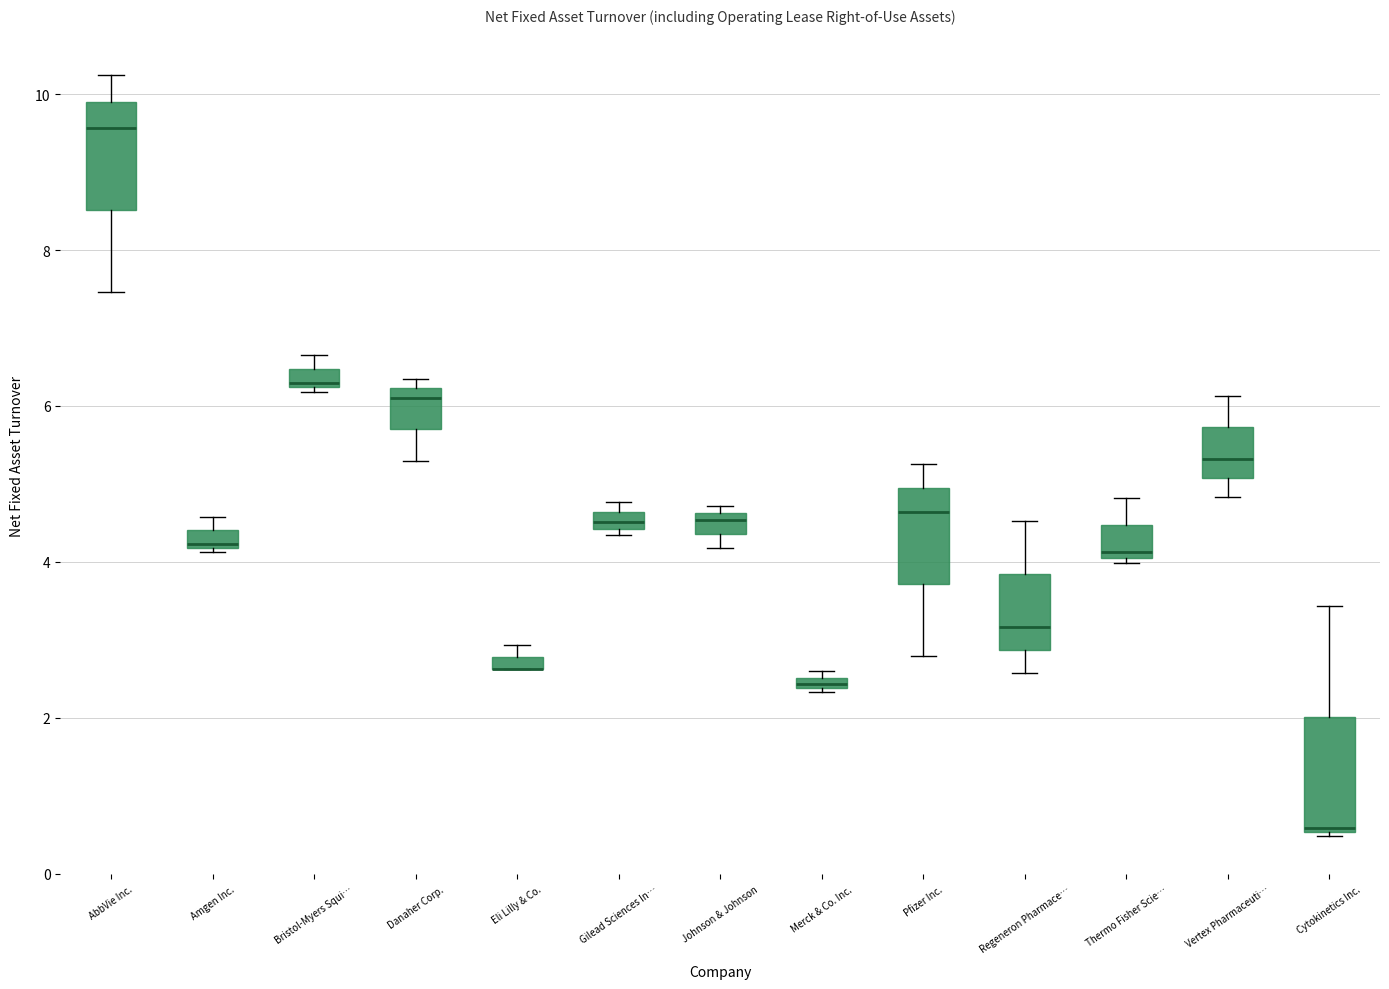

Where is the upper edge of the box for Merck & Co. Inc. on the y-axis? The values are not printed on the chart, so give them approximately, as read against the axis.

2.6